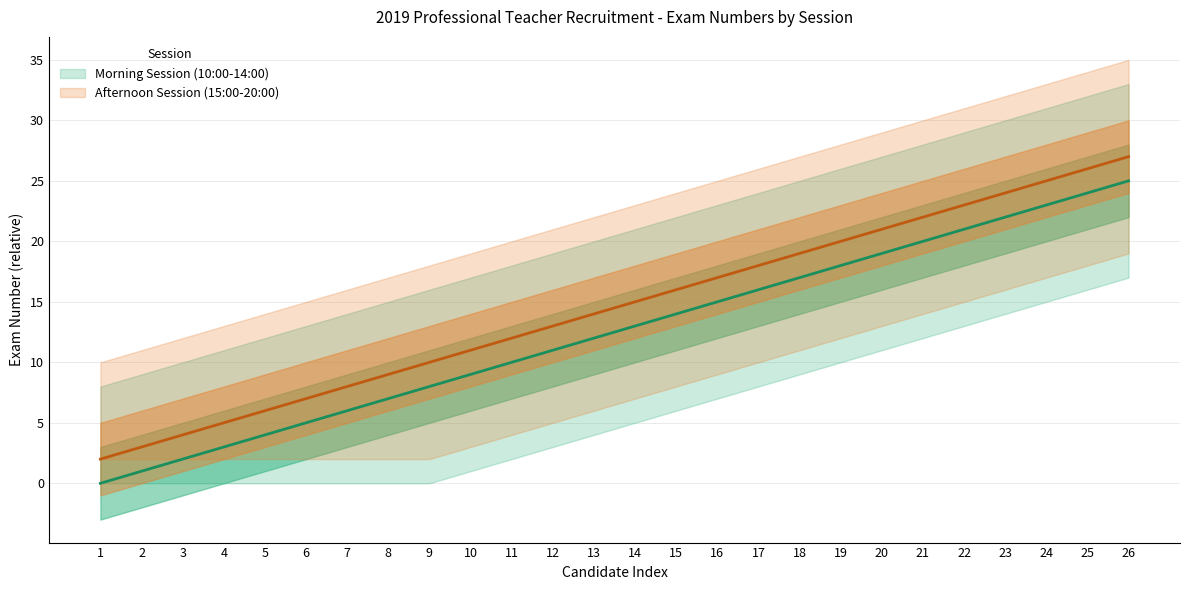

True or false: Morning Session (10:00-14:00) has a value of 12 at 26.

False